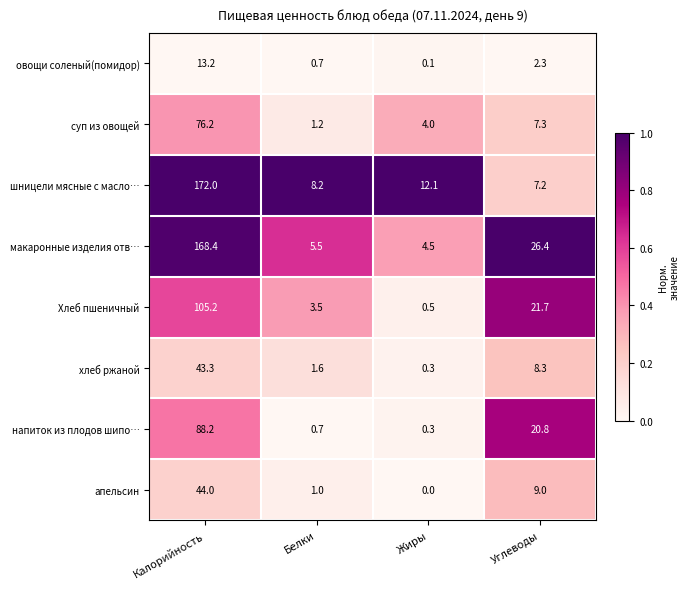

What is the greatest value displayed?

172.0